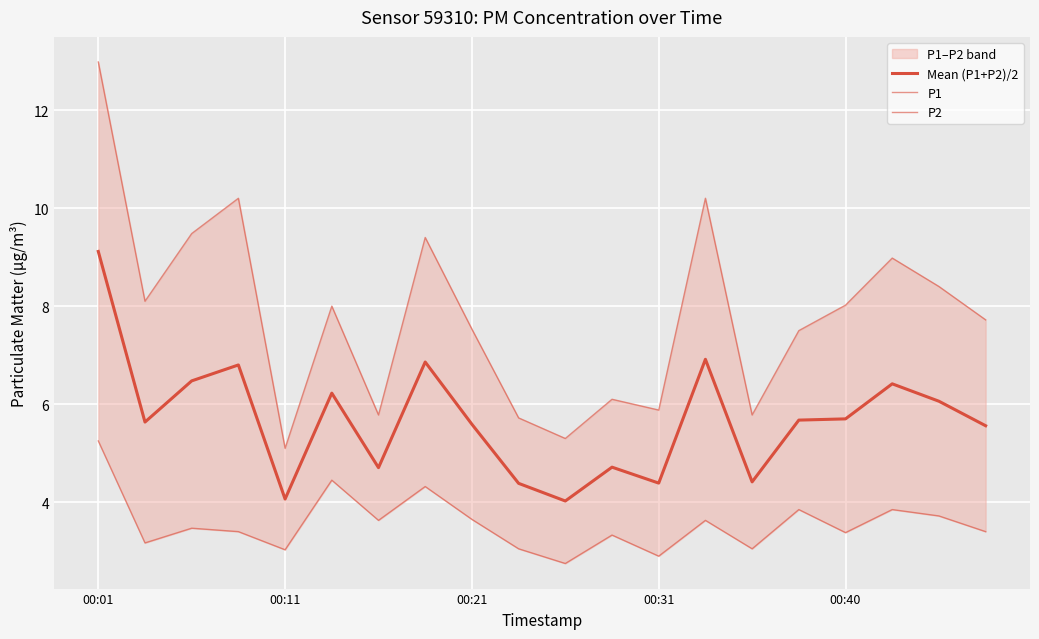

True or false: P1 and Mean (P1+P2)/2 cross at least once.

False